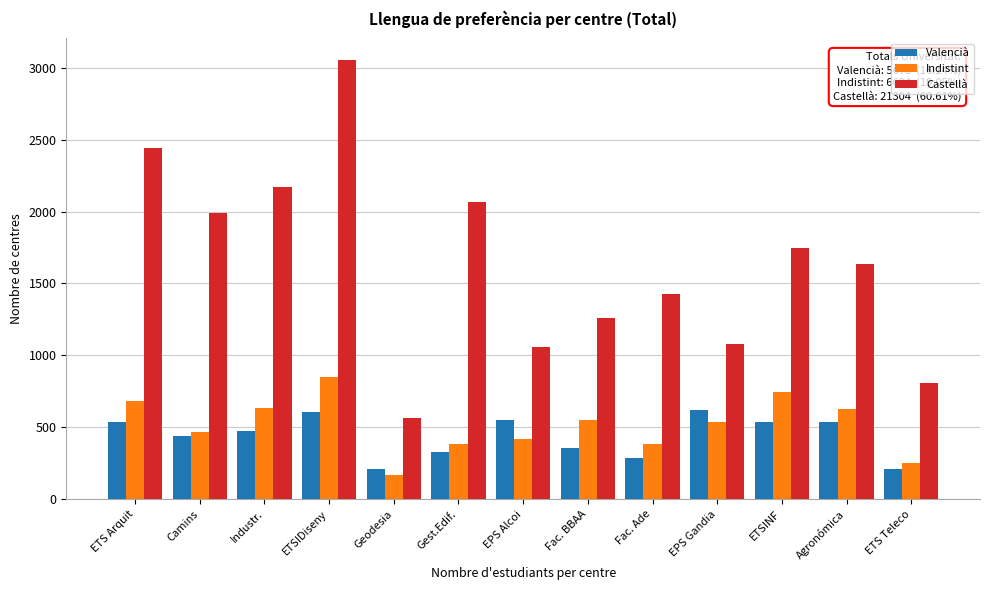

What is the total value across all series at Fac. Ade?

2092